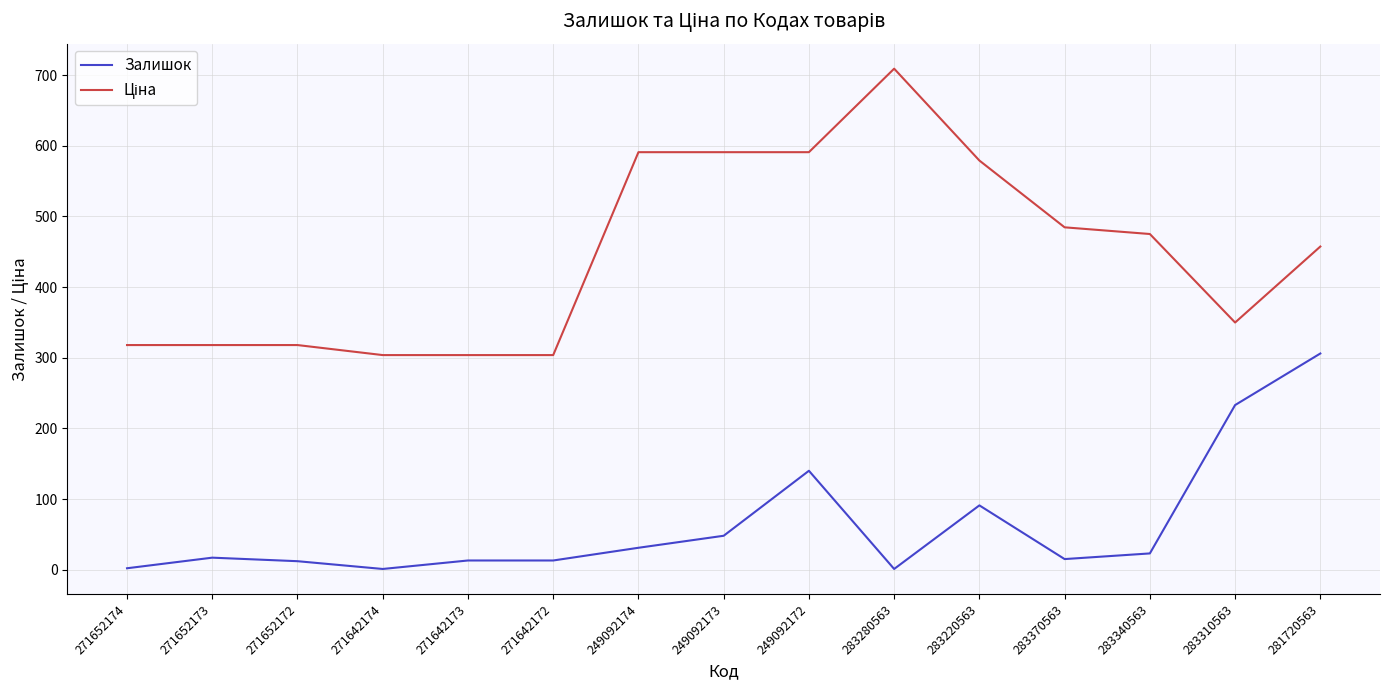

What is the total value across all series at 283310563?

582.9